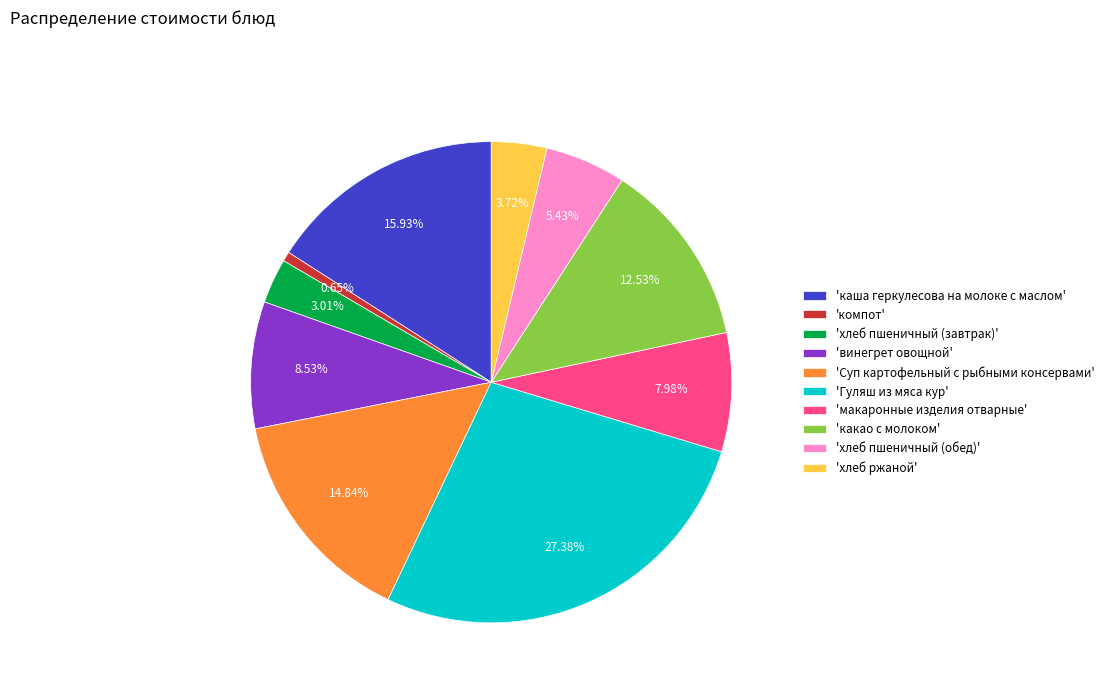

Approximately how many times larger is the value at 'Гуляш из мяса кур' compared to 'каша геркулесова на молоке с маслом'?

1.7